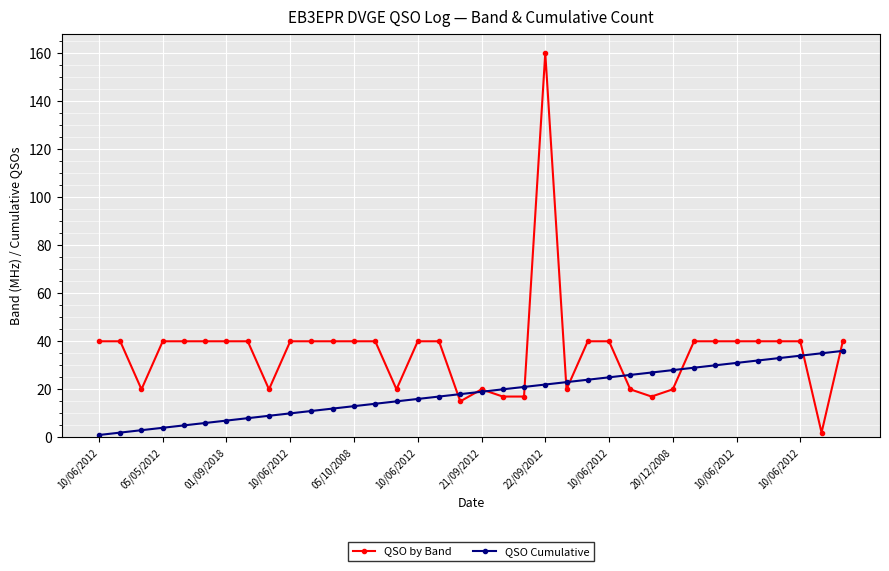

Which series has the widest spread of values?

QSO by Band